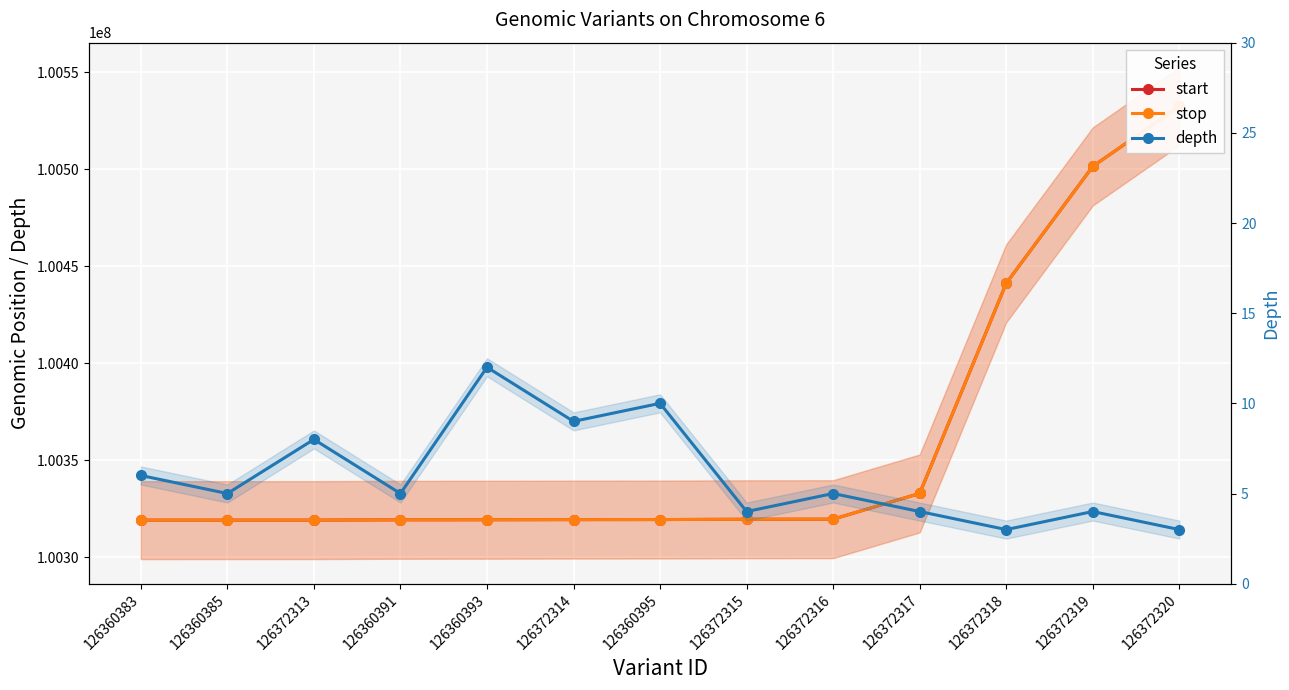

What is the label of the 13th point from the left?

126372320